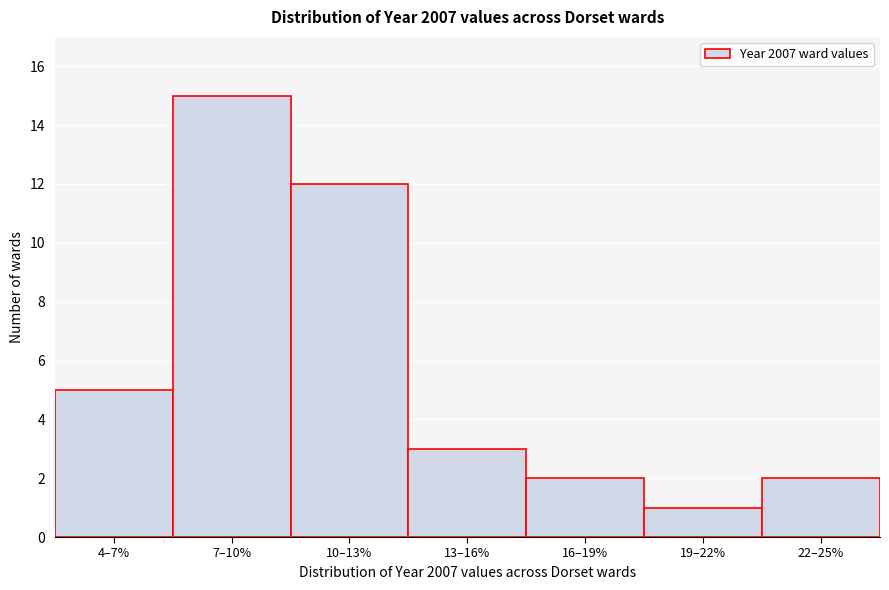

Reading right to left, list all the values displayed in this chart.

22–25%=2	19–22%=1	16–19%=2	13–16%=3	10–13%=12	7–10%=15	4–7%=5